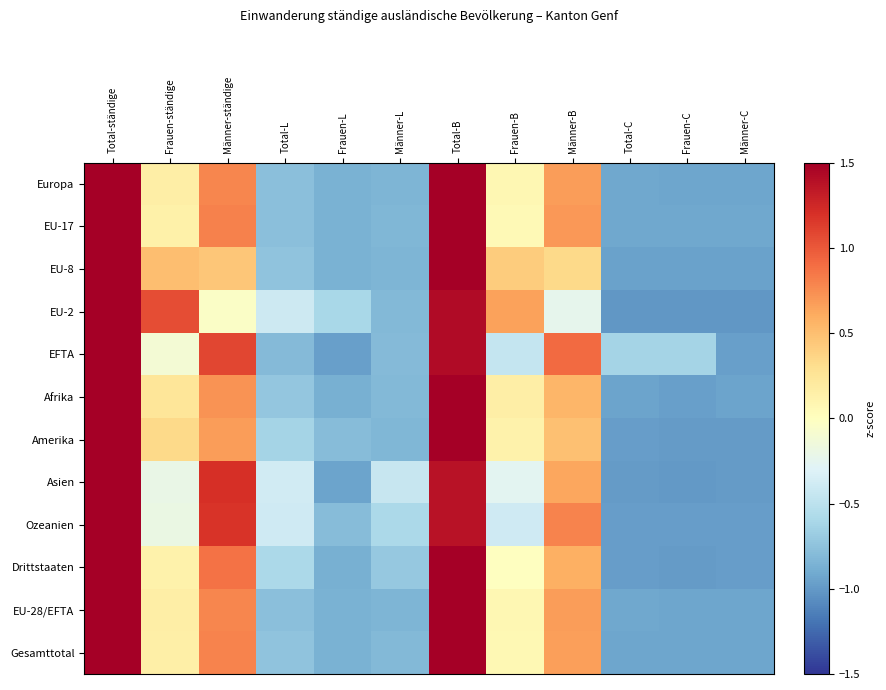

At which category is the sum across all series the highest?

Total-ständige